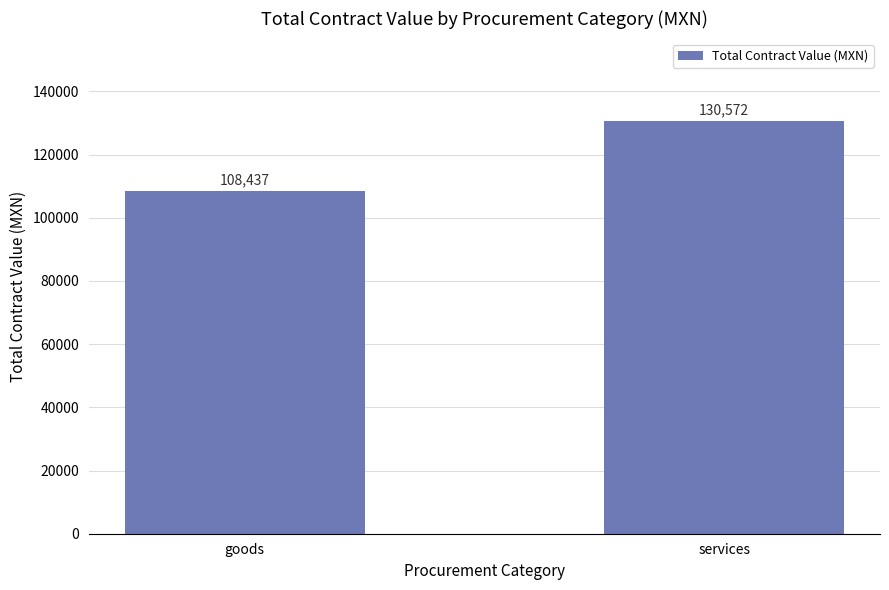

What is the sum of all values?

239008.2